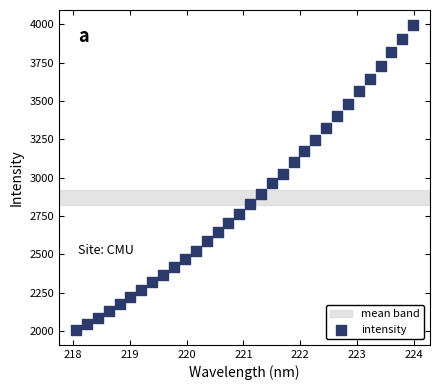

What is the range of Y values (max minus min)?

1986.8